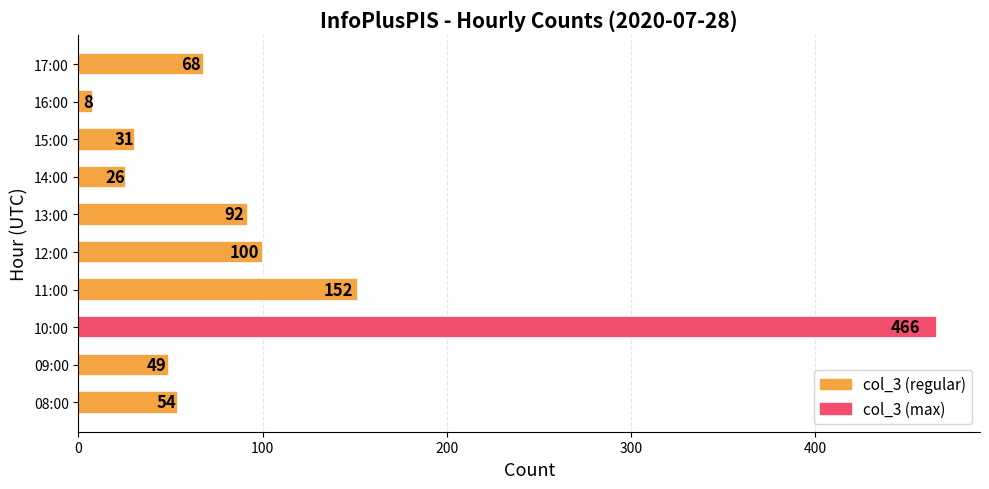

Reading top to bottom, transcribe all the data shown in this chart.

68	8	31	26	92	100	152	466	49	54